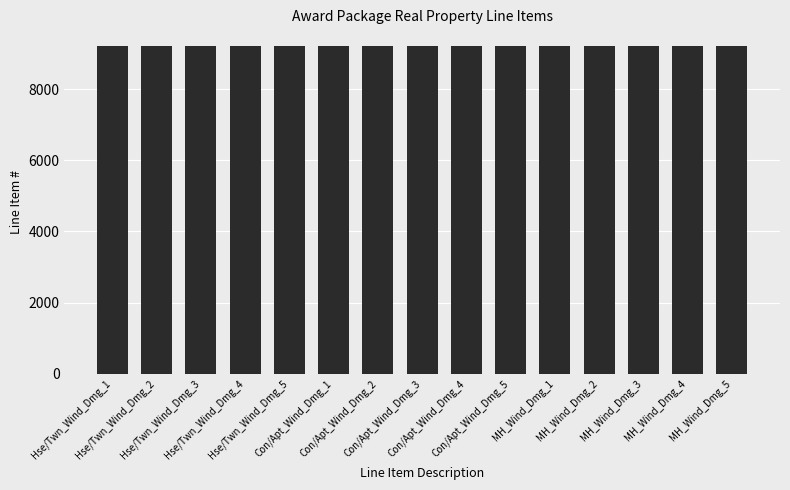

What is the smallest value displayed?

9201